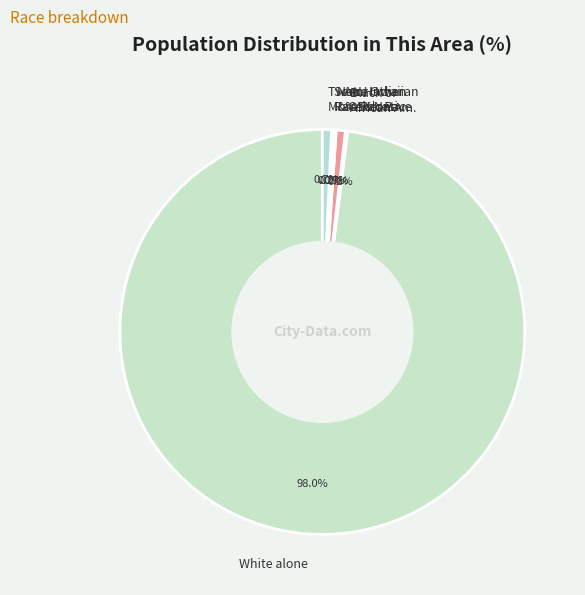

How much of the chart is everything except Two or More Races?

99.3%